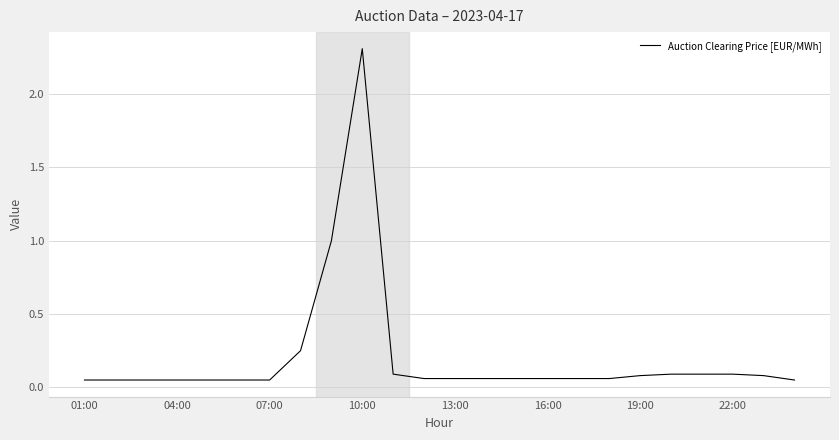

What is the difference between the maximum and minimum values?

2.3